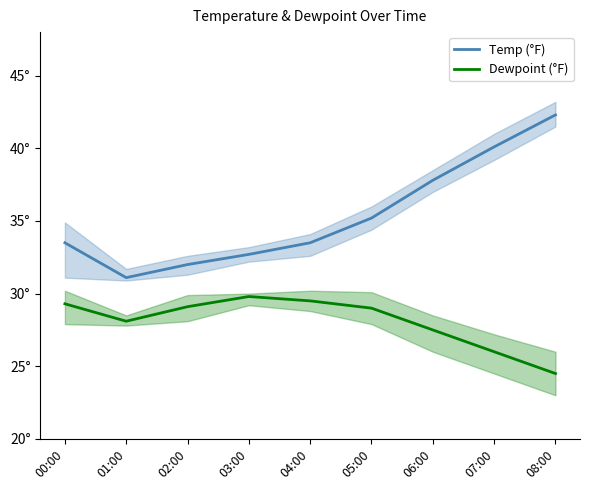

What is the lowest value of the Dewpoint (°F) series?

24.5